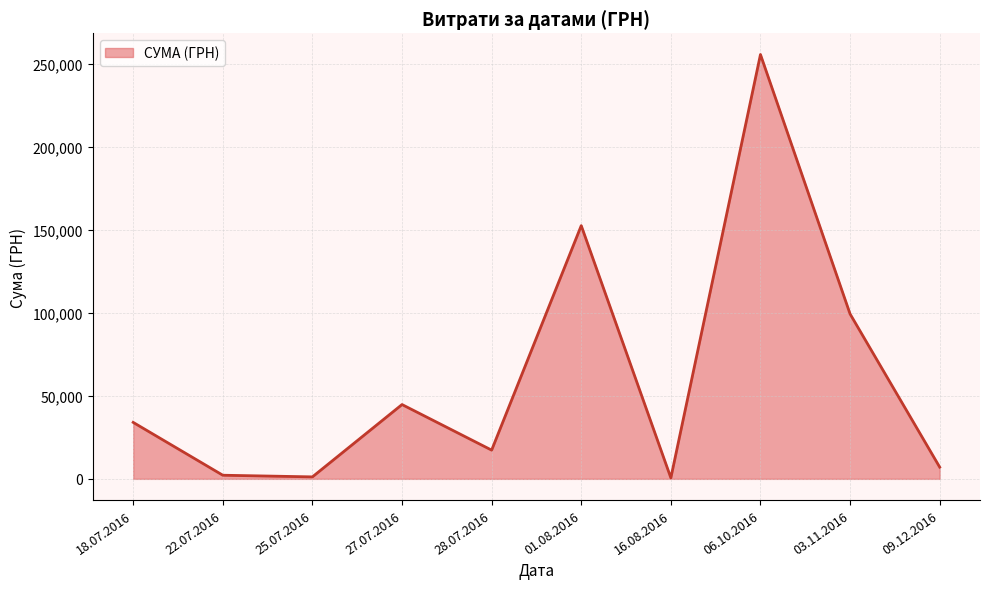

The chart shows a value of 255550.2 at 06.10.2016. True or false?

True